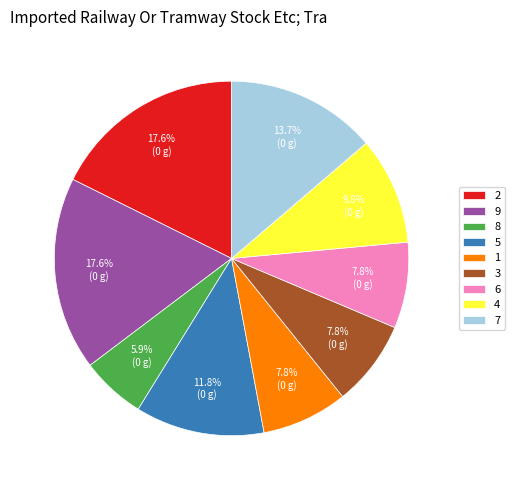

Does 2 account for over 50% of the chart?

No